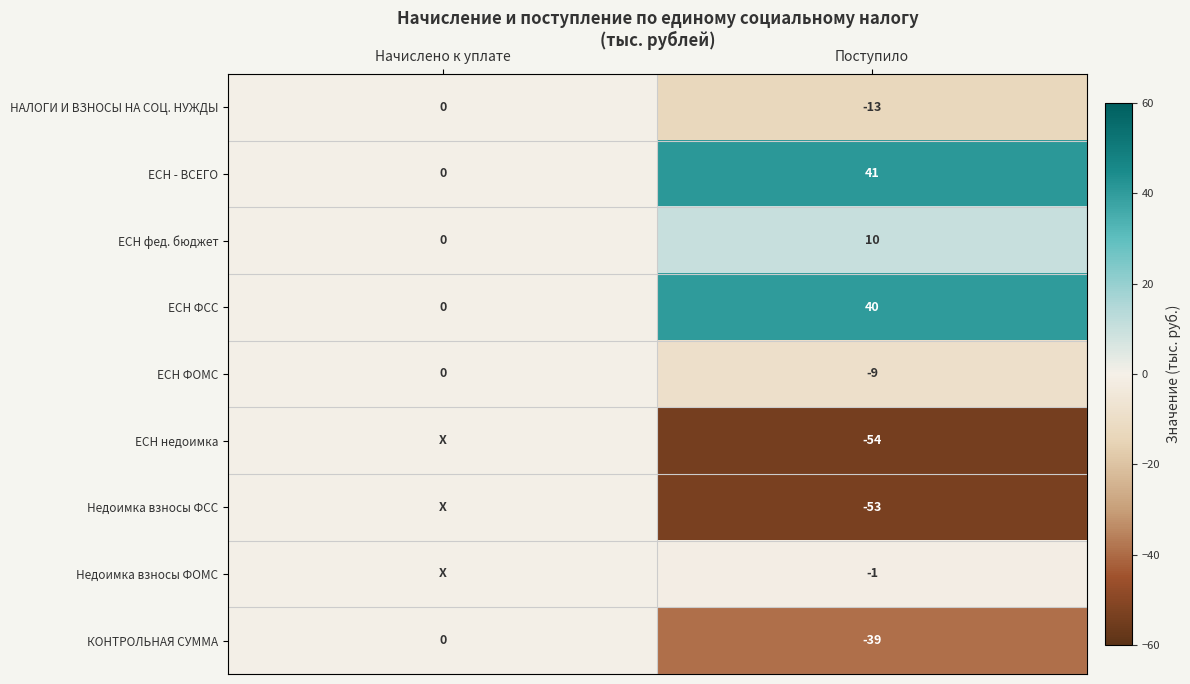

What is the minimum value shown in the chart?

-54